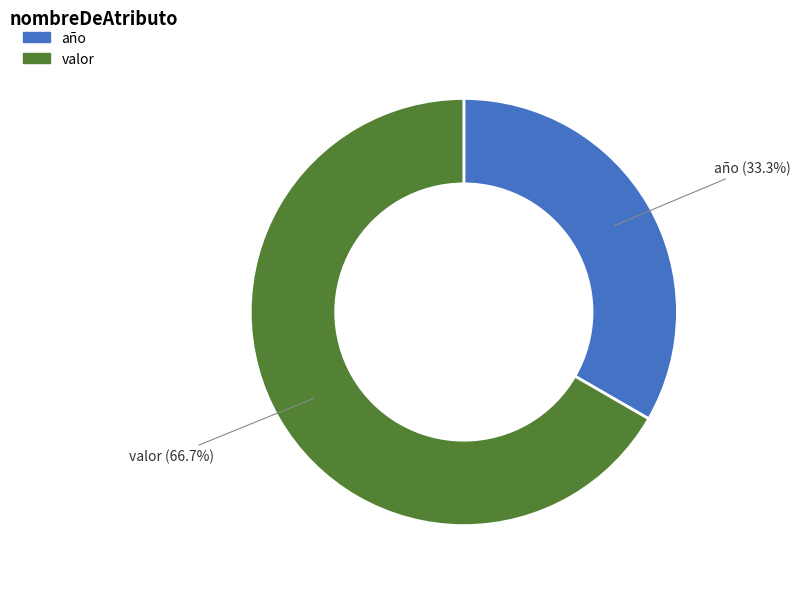

What is the ratio of the value at año to the value at valor?

0.5